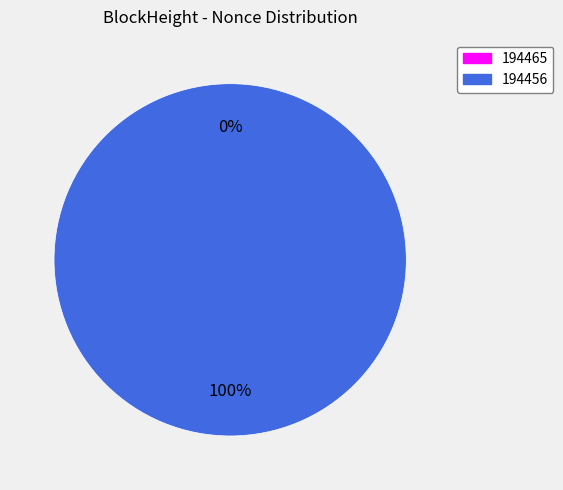

How many segments does this pie chart have?

2